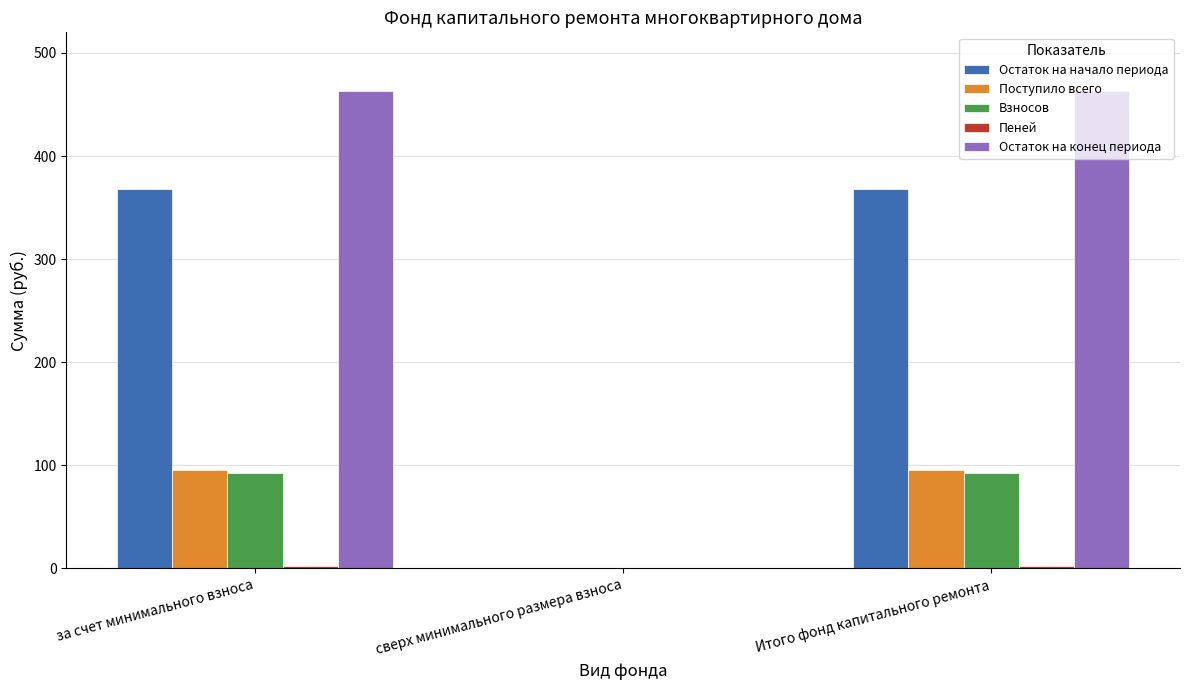

Which series has the widest spread of values?

Остаток на конец периода